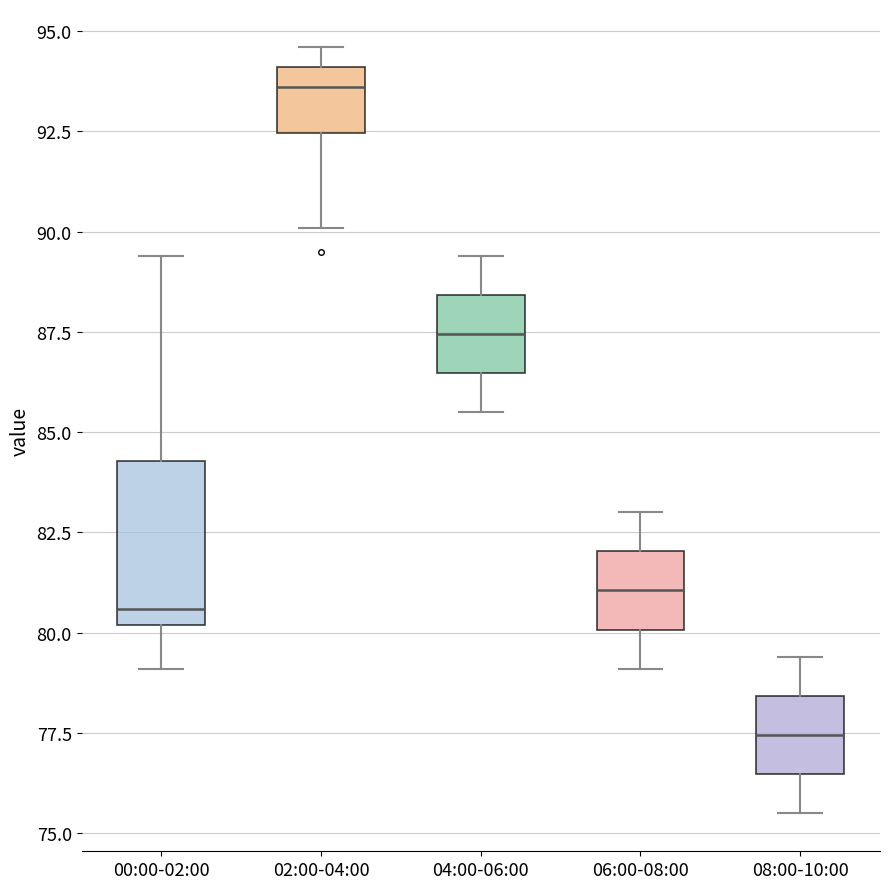

Reading left to right, transcribe this box plot: for each box, give where its median line is, the range the box spans, and where its two whiskers end, as read against the y-axis. The values are not printed on the chart, so give them approximately, as read against the axis.

00:00-02:00: median 80.5, box 80.0 to 84.5, whiskers 79.0 to 89.5
02:00-04:00: median 93.5, box 92.5 to 94.0, whiskers 90.0 to 94.5
04:00-06:00: median 87.5, box 86.5 to 88.5, whiskers 85.5 to 89.5
06:00-08:00: median 81.0, box 80.0 to 82.0, whiskers 79.0 to 83.0
08:00-10:00: median 77.5, box 76.5 to 78.5, whiskers 75.5 to 79.5